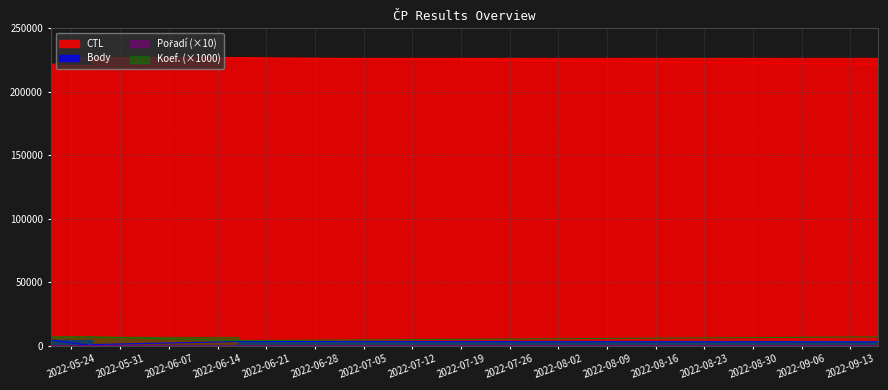

Which label corresponds to the largest value in the chart?

2022-05-27